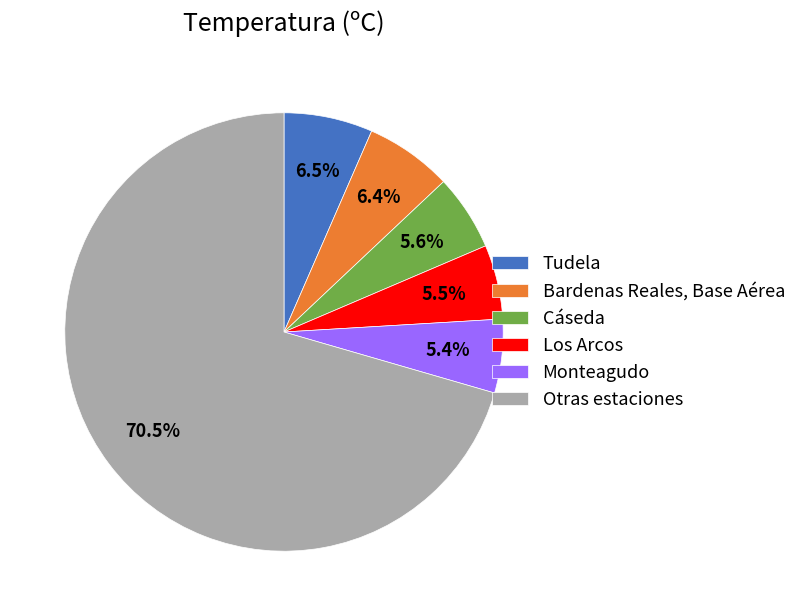

Between Otras estaciones and Bardenas Reales, Base Aérea, which is larger?

Otras estaciones